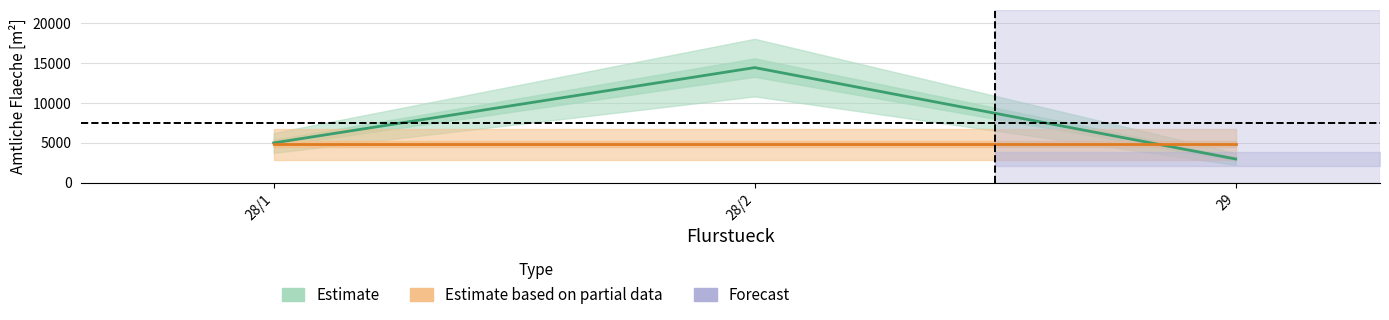

Which has a higher value, 28/1 or 28/2?

28/2